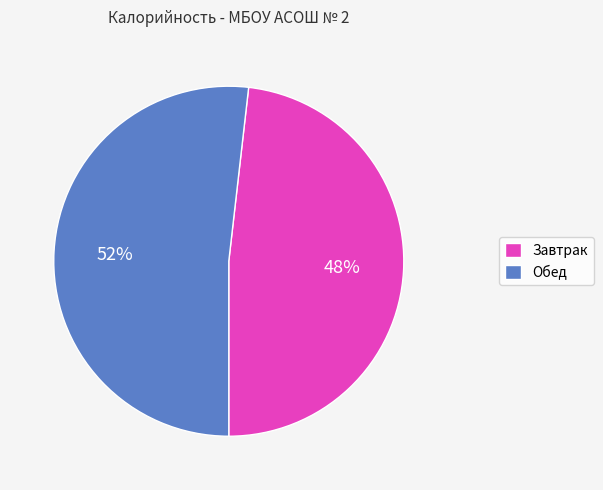

To the nearest percent, what is the average slice percentage?

50%